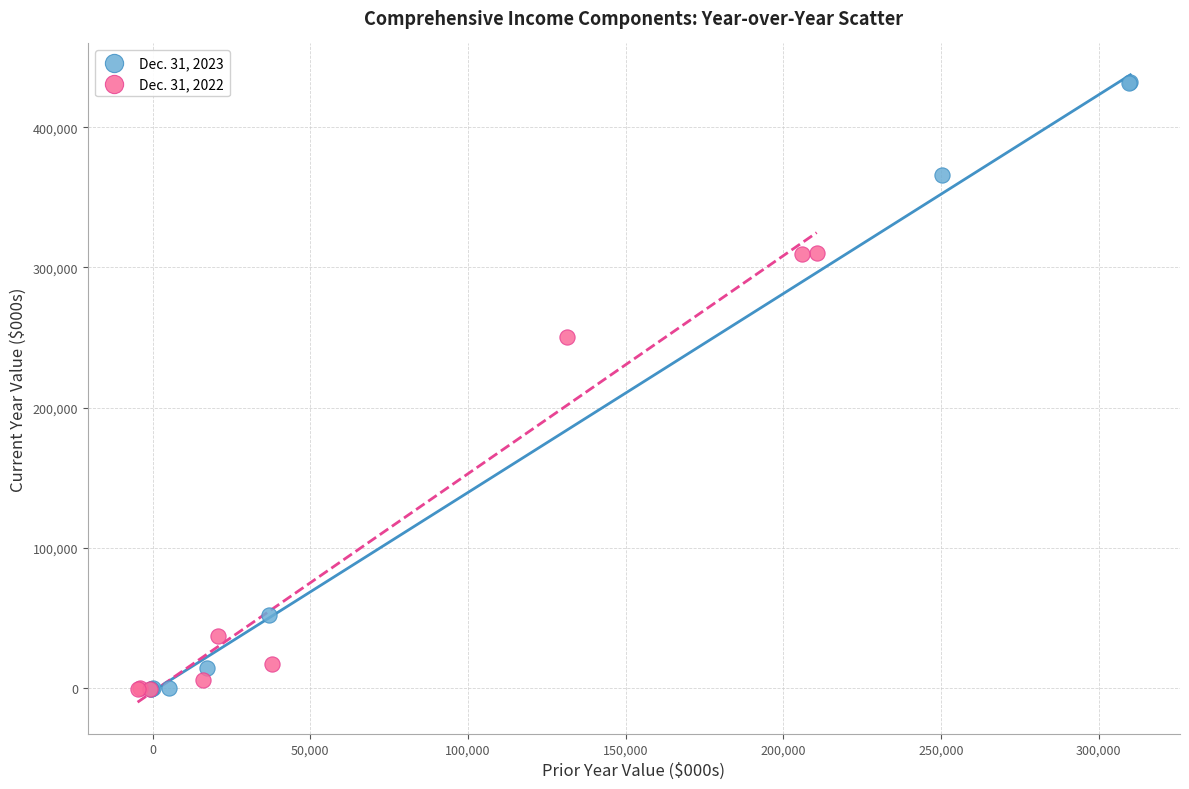

Which series has the largest Y range (max minus min)?

Dec. 31, 2023